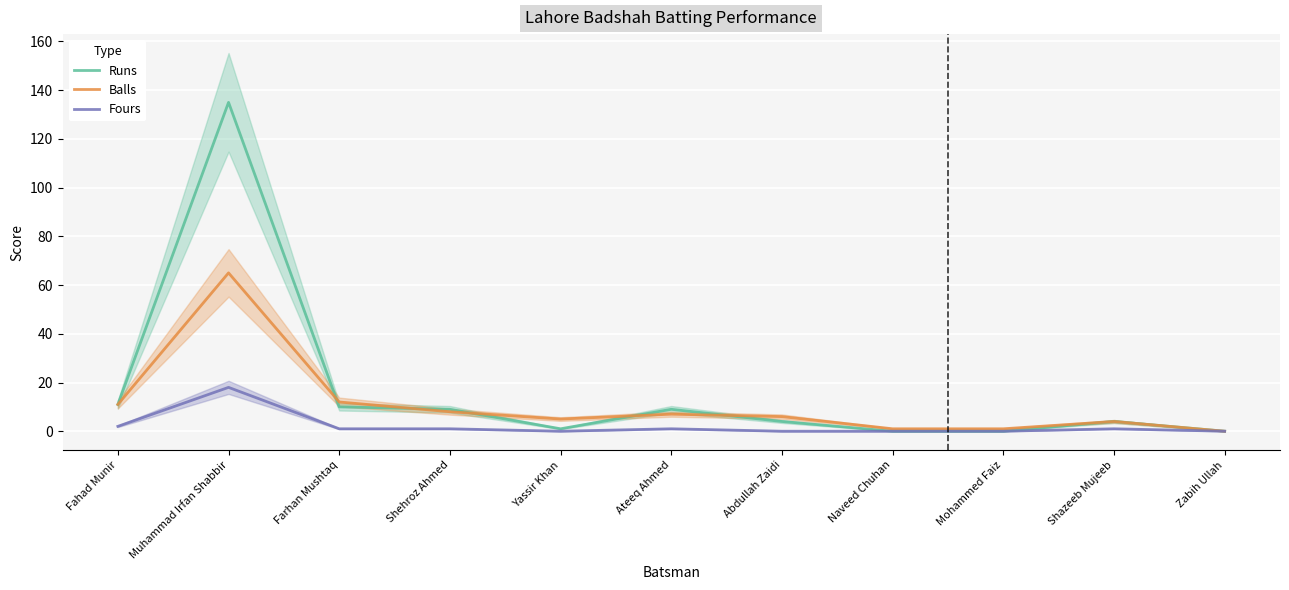

List the series in order of their overall mean, lowest first.

Fours, Balls, Runs